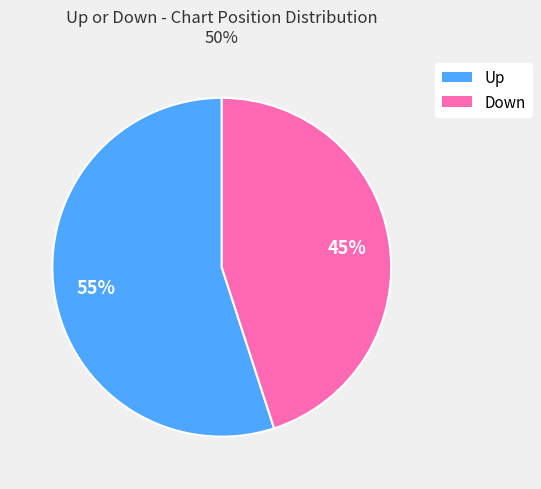

To the nearest percent, what is the difference between the largest and smallest slice percentages?

10%